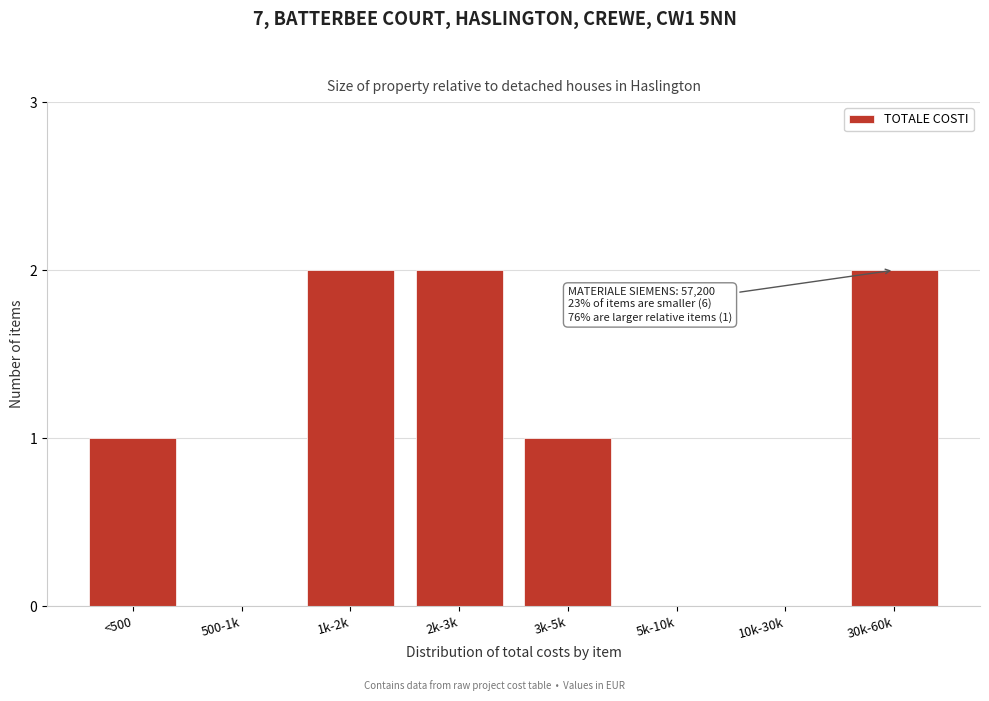

Reading left to right, extract all data points from this chart.

<500=1	500-1k=0	1k-2k=2	2k-3k=2	3k-5k=1	5k-10k=0	10k-30k=0	30k-60k=2